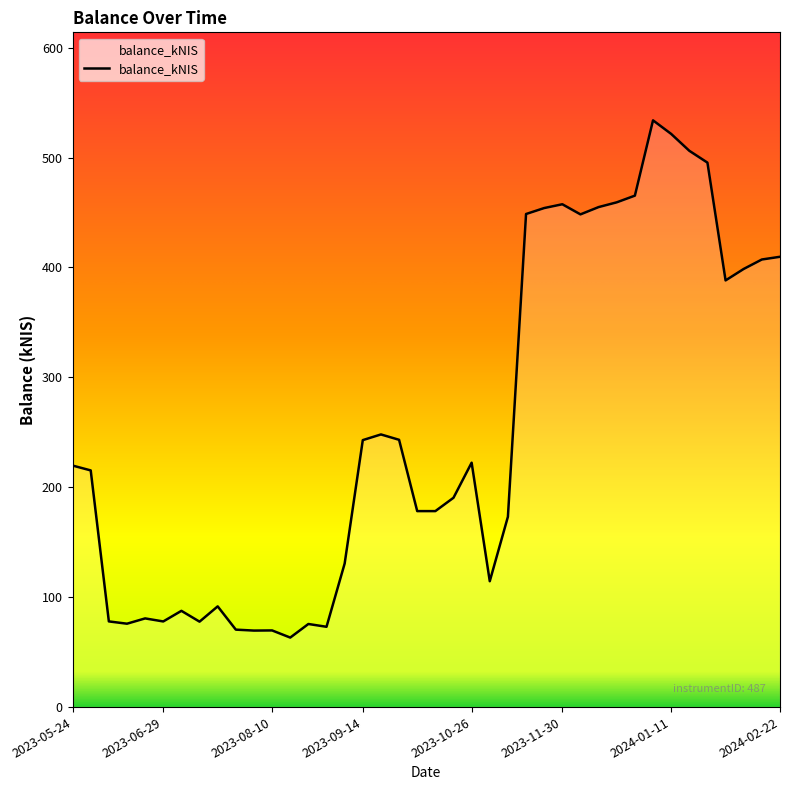

How many lines are shown in the chart?

1